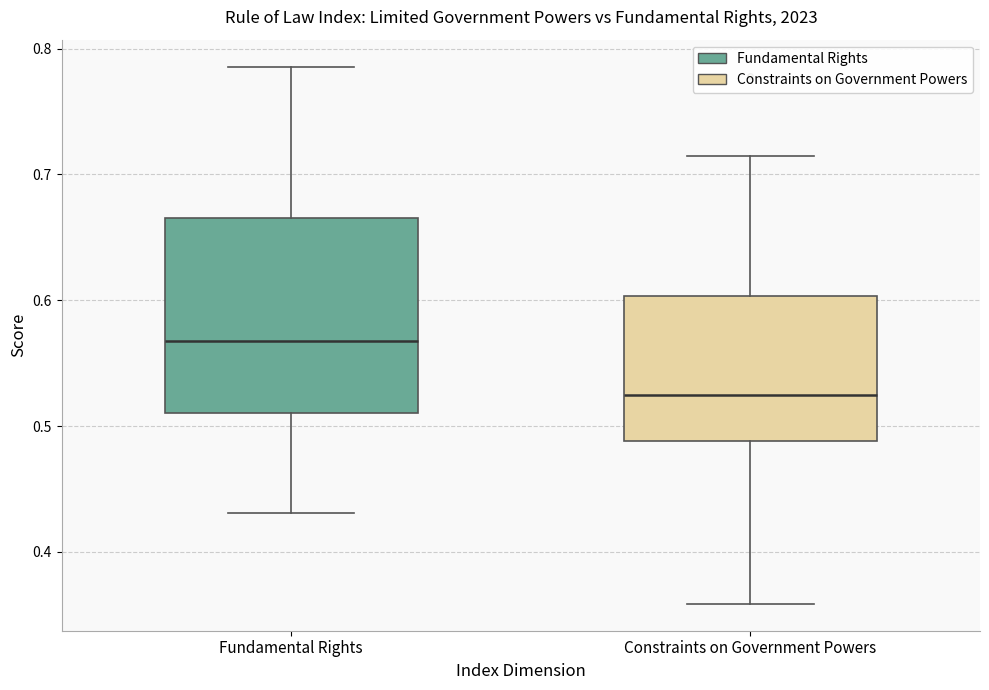

Reading left to right, read every box against the y-axis: the position of its median line, the range the box covers, and the ends of its whiskers. The values are not printed on the chart, so give them approximately, as read against the axis.

Fundamental Rights: median 0.57, box 0.51 to 0.67, whiskers 0.43 to 0.79
Constraints on Government Powers: median 0.53, box 0.49 to 0.60, whiskers 0.36 to 0.71